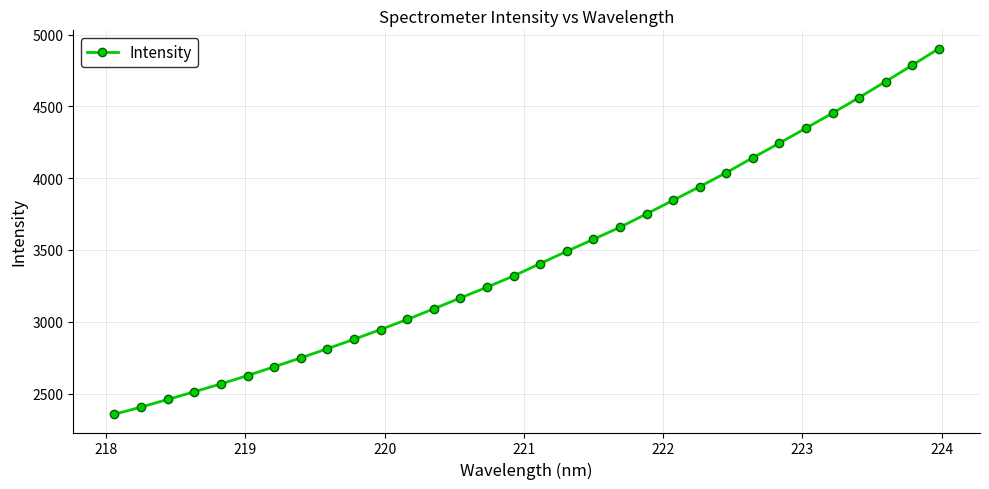

What is the maximum value shown in the chart?

4902.0